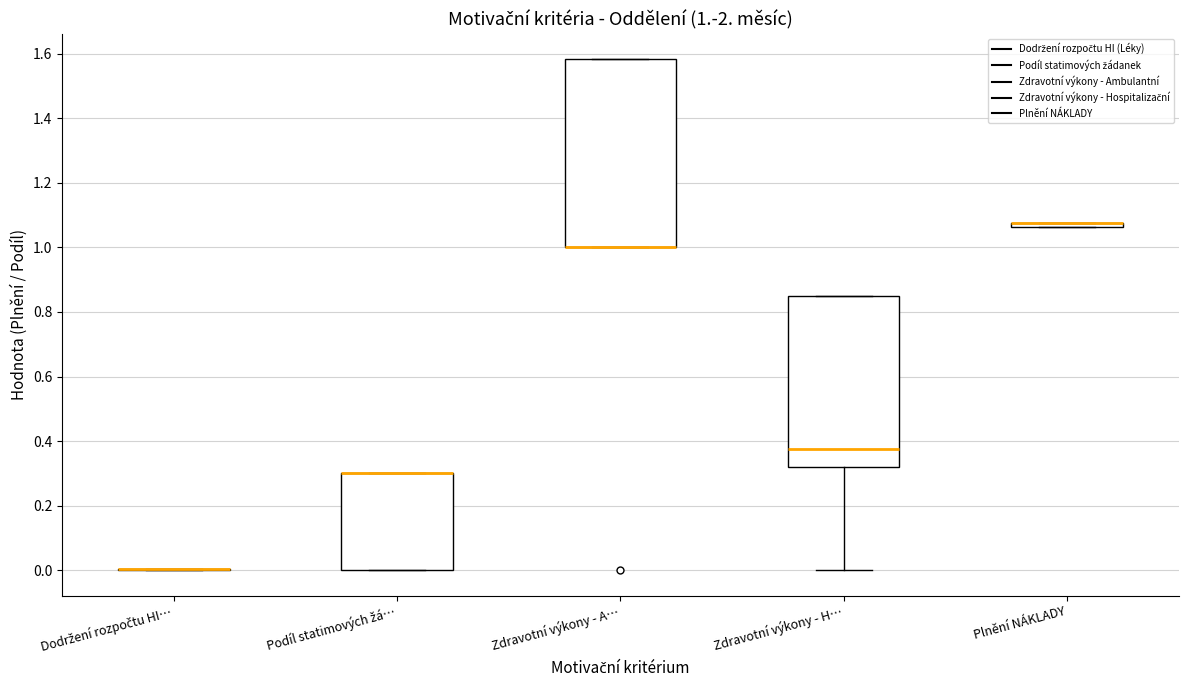

Comparing the boxes themselves (not the whiskers), which one is the tallest?

Zdravotní výkony - A…